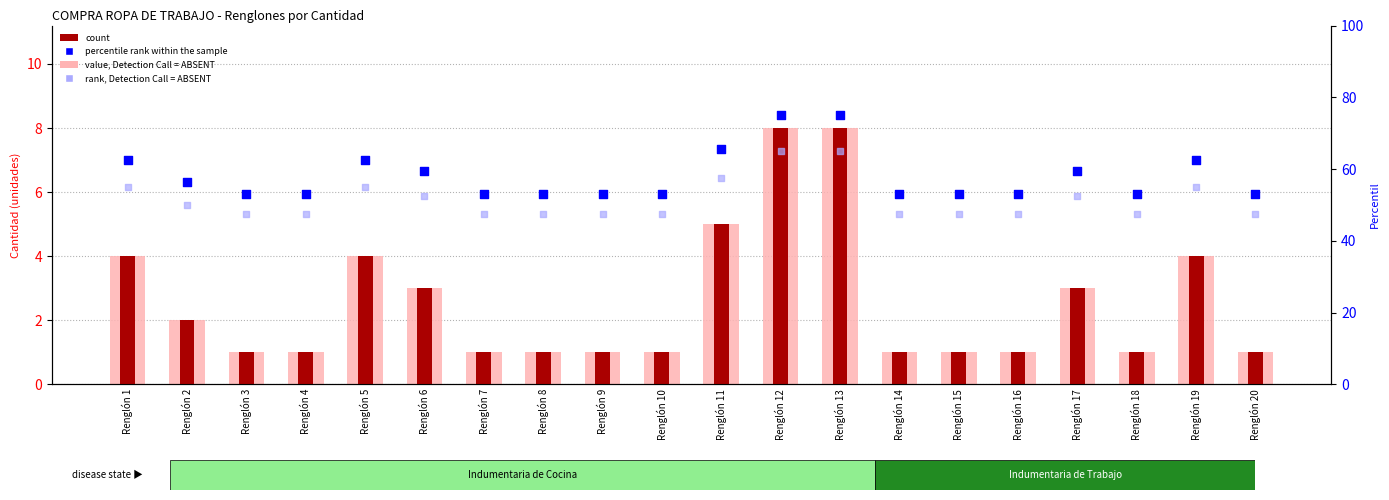

Which series has the widest spread of Y values?

percentile rank within the sample